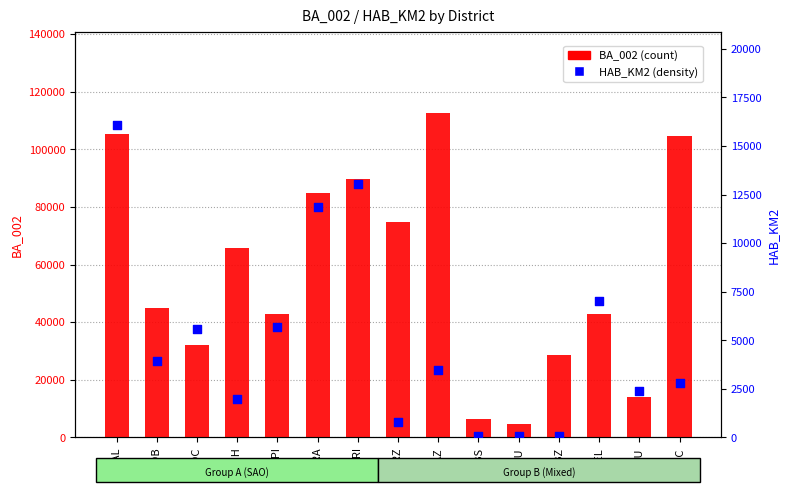

Which series reaches the minimum Y coordinate?

HAB_KM2